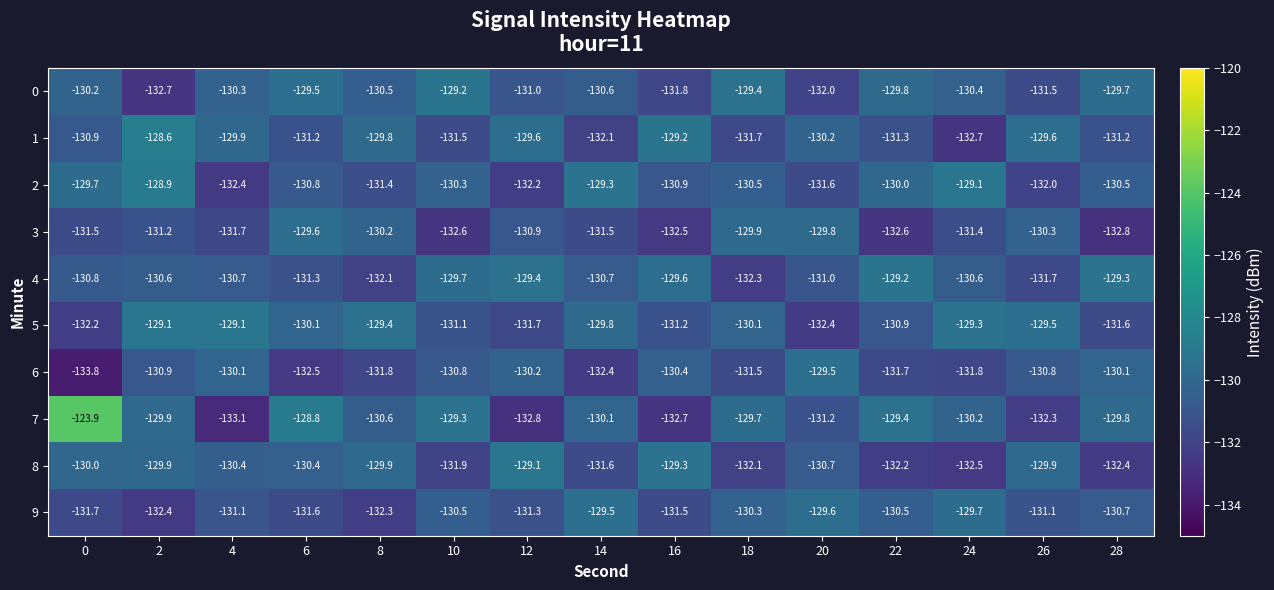

Where does the 0 series first go above -130?

6